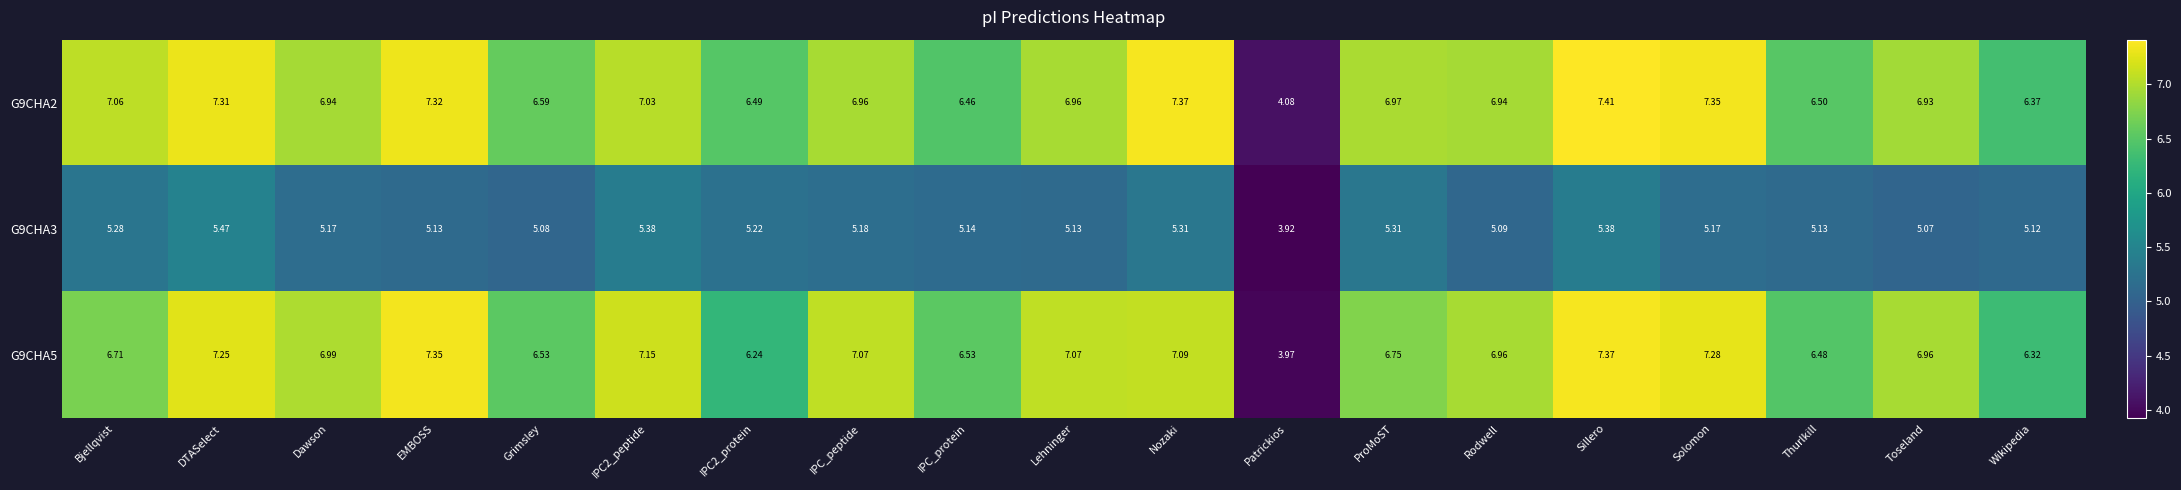

Which category has the highest value across all series?

Sillero